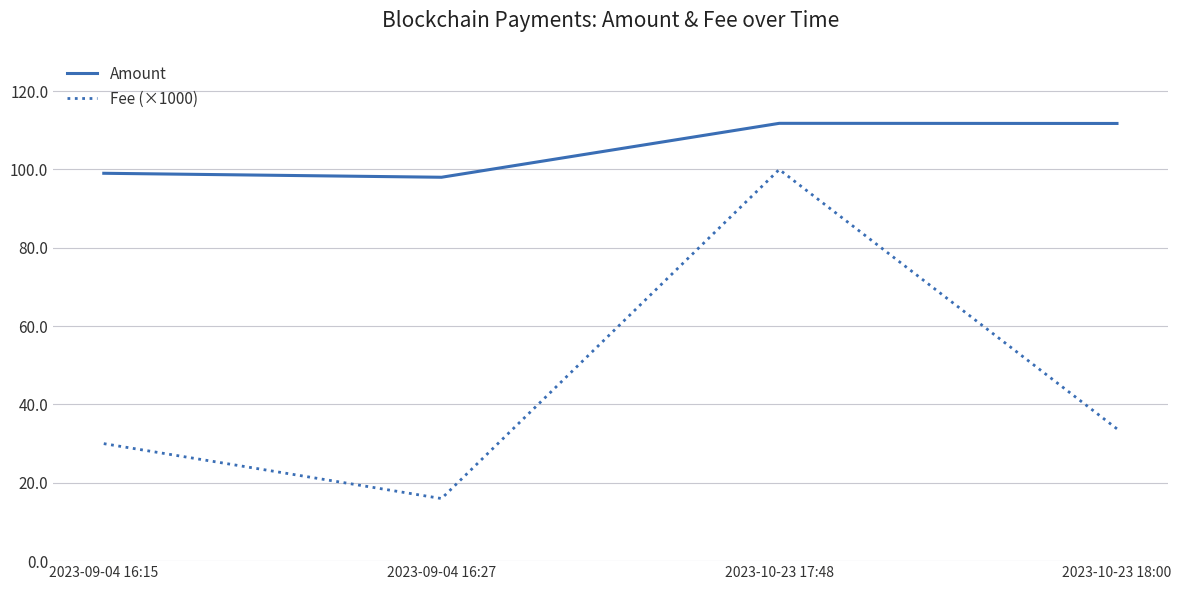

List the series in order of their overall mean, lowest first.

Fee (×1000), Amount